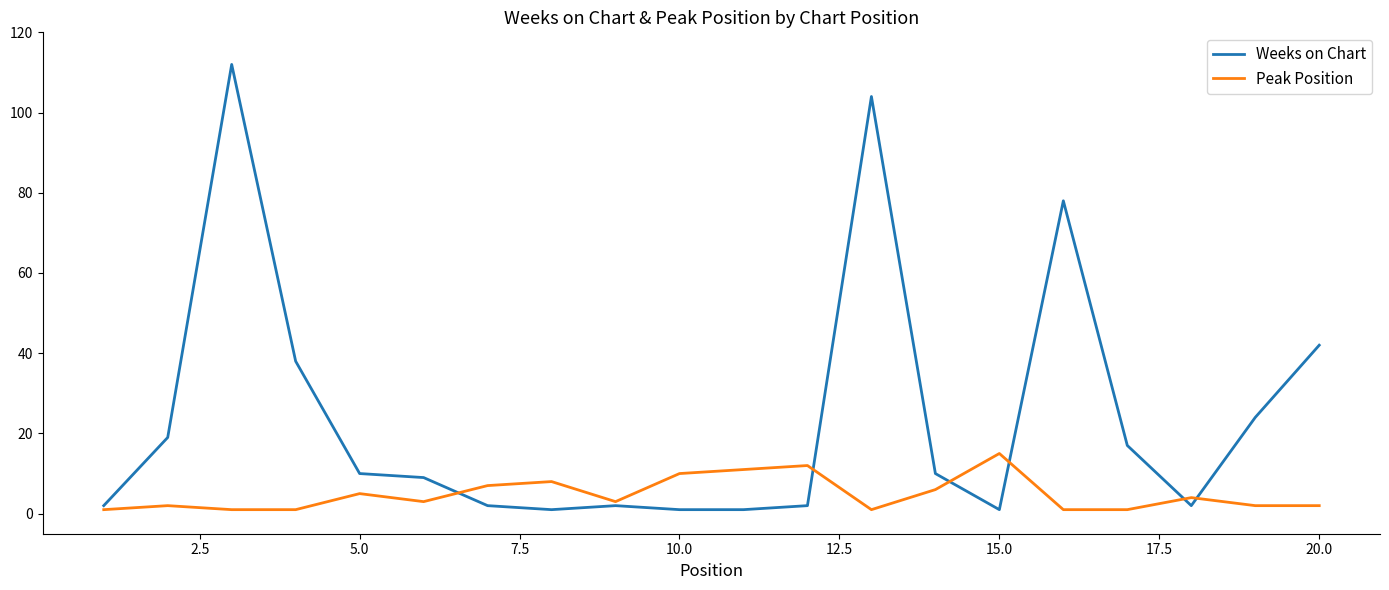

List the series in order of their overall mean, lowest first.

Peak Position, Weeks on Chart